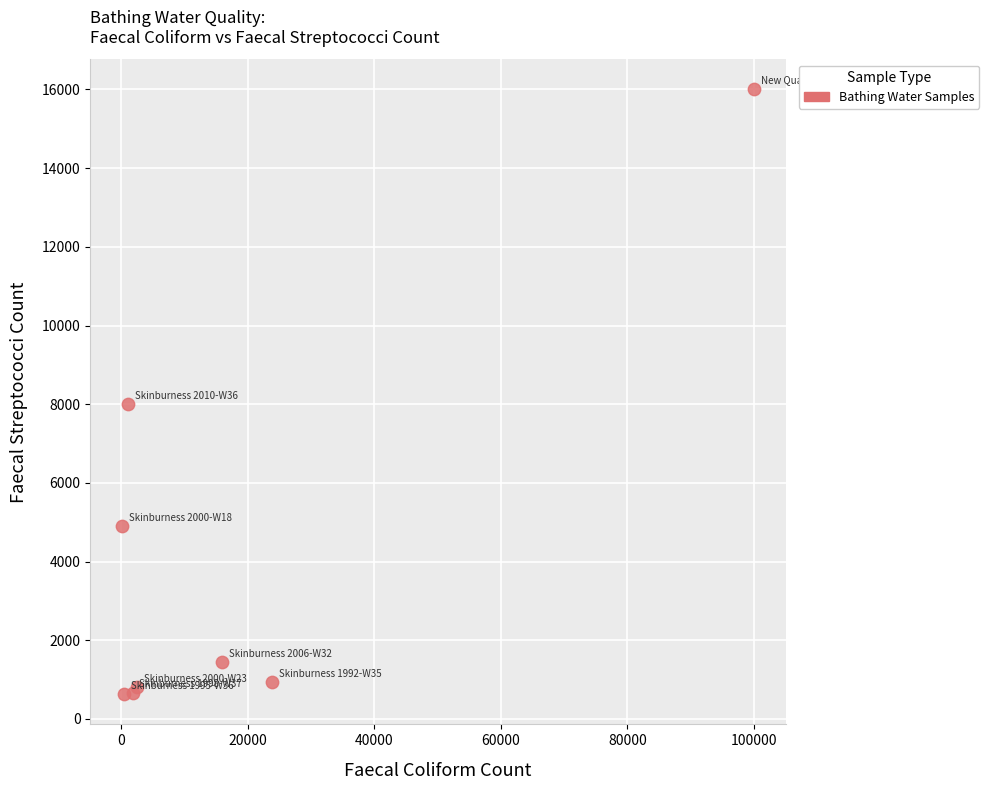

What Y value in the scatter plot is closest to 8315?

8000